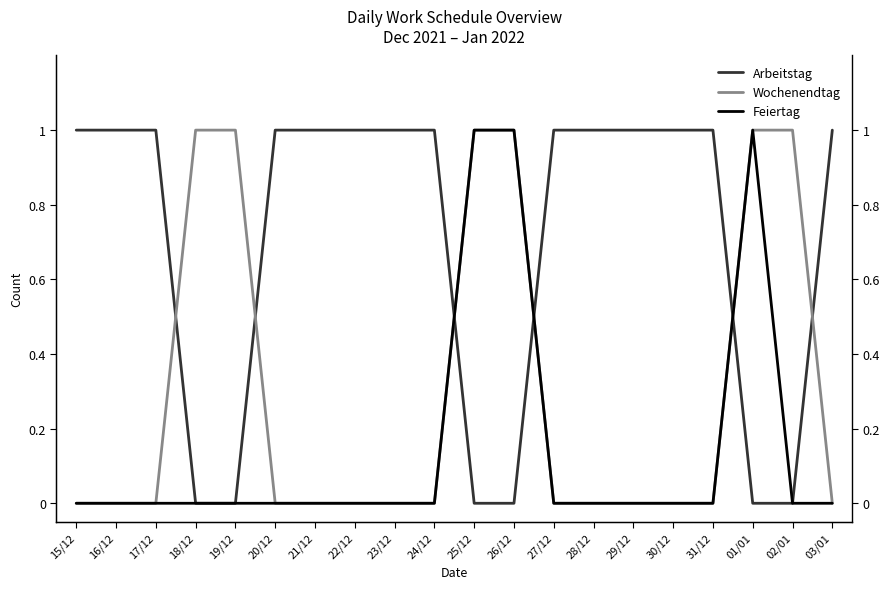

Rank the categories by Feiertag value from lowest to highest.

15/12, 16/12, 17/12, 18/12, 19/12, 20/12, 21/12, 22/12, 23/12, 24/12, 27/12, 28/12, 29/12, 30/12, 31/12, 02/01, 03/01, 25/12, 26/12, 01/01